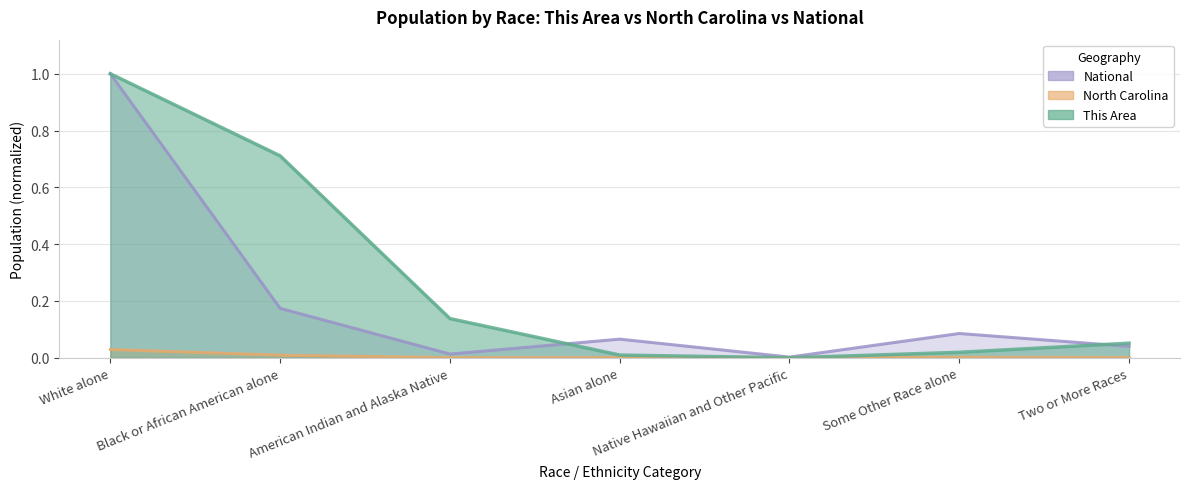

How many intersections are there between North Carolina and This Area?

2